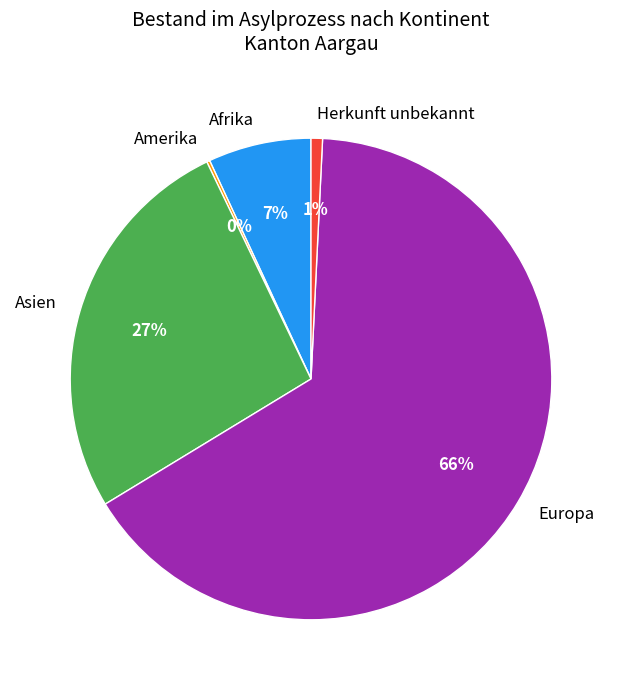

What is the largest slice in the pie chart?

Europa